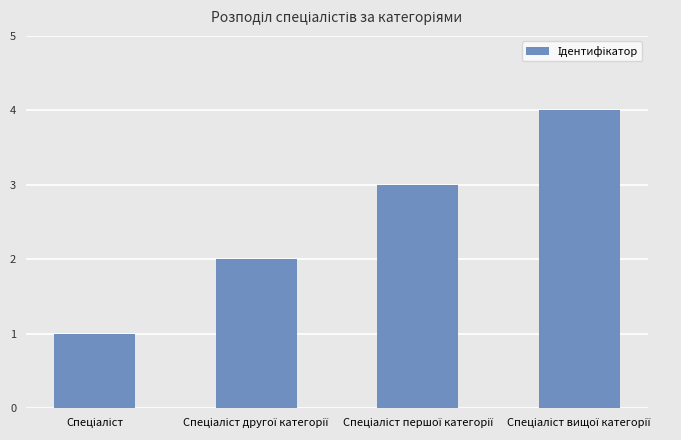

What is the greatest value displayed?

4